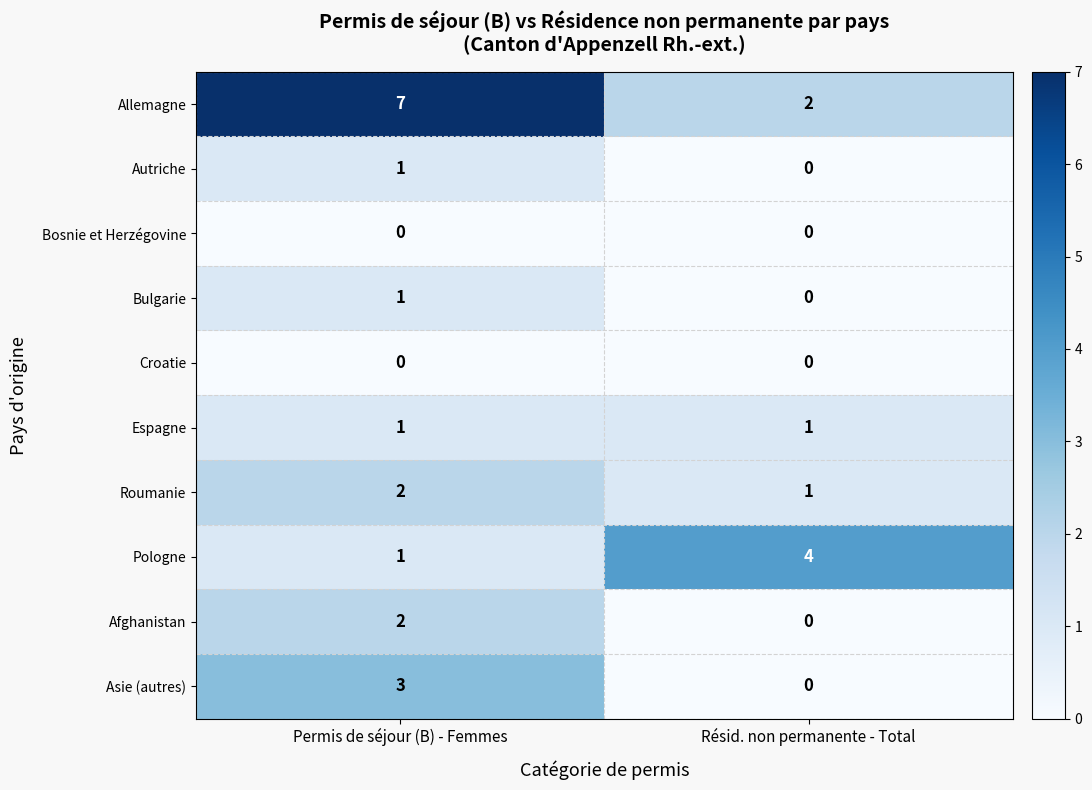

Between Permis de séjour (B) - Femmes and Résid. non permanente - Total, which series saw the biggest shift?

Allemagne